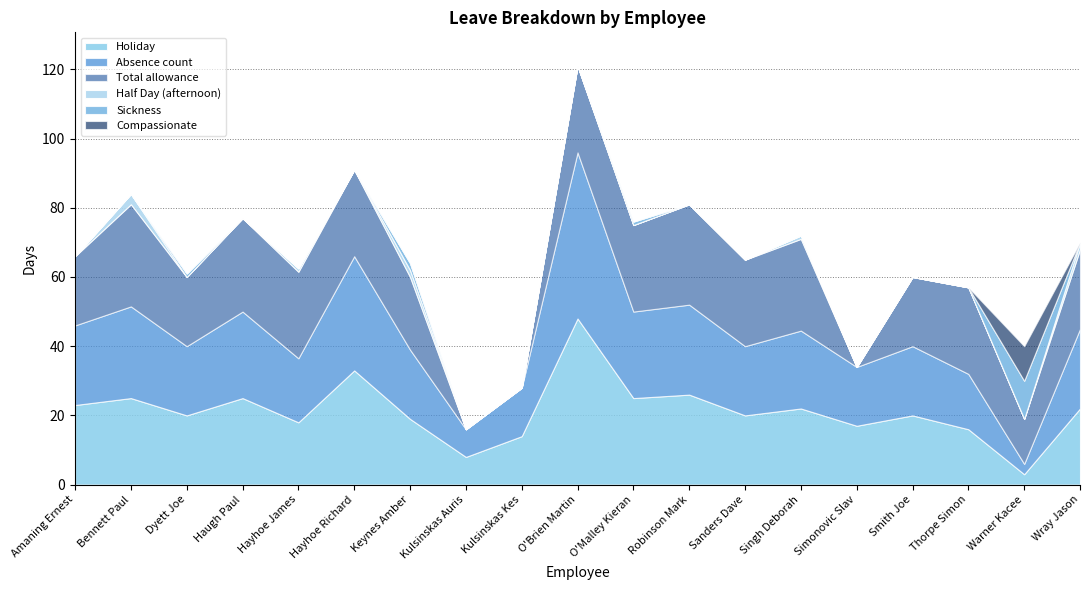

The value of Holiday at Wray Jason is 29.2. True or false?

False